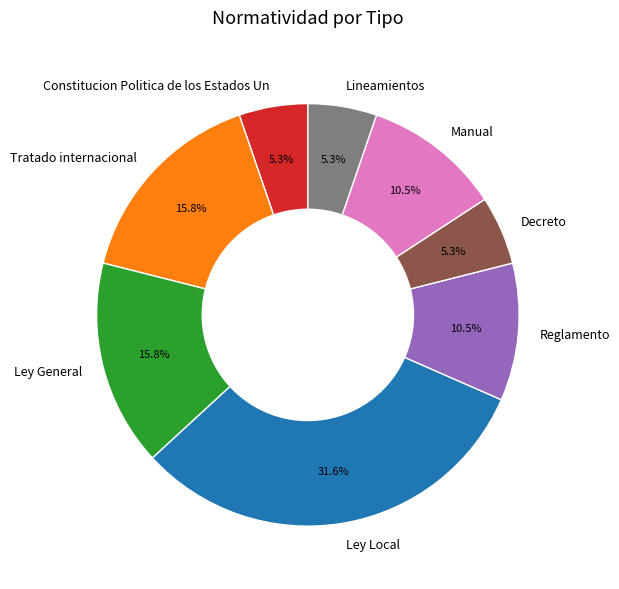

What percentage is NOT represented by Manual?

89.5%